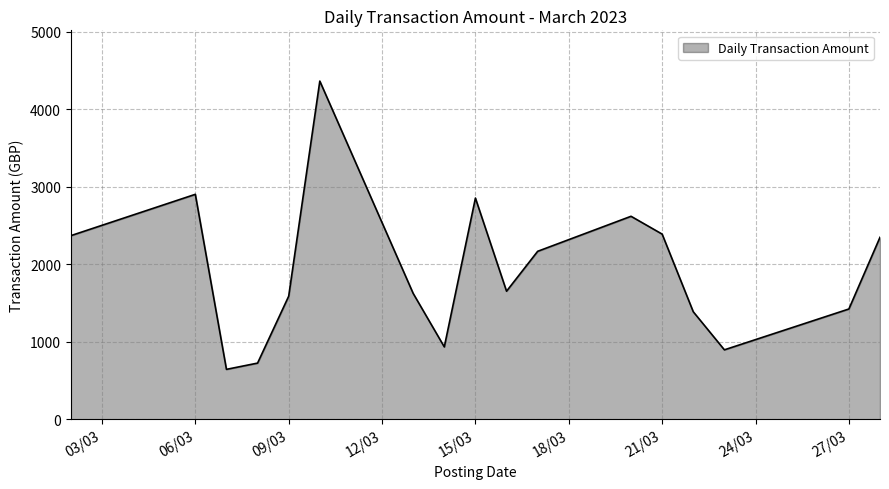

What is the difference between the maximum and minimum values?

3720.4